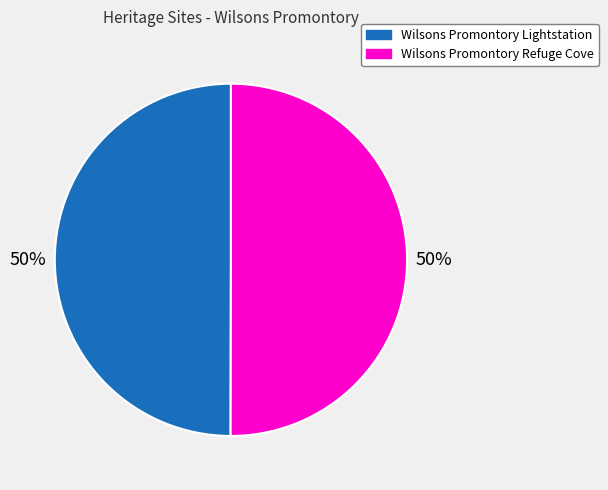

Combined, do Wilsons Promontory Refuge Cove and Wilsons Promontory Lightstation account for over 50%?

Yes